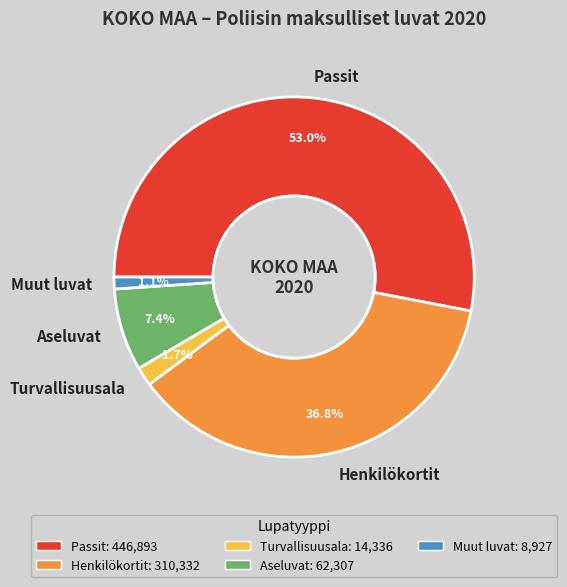

To the nearest percent, what is the average slice percentage?

20%